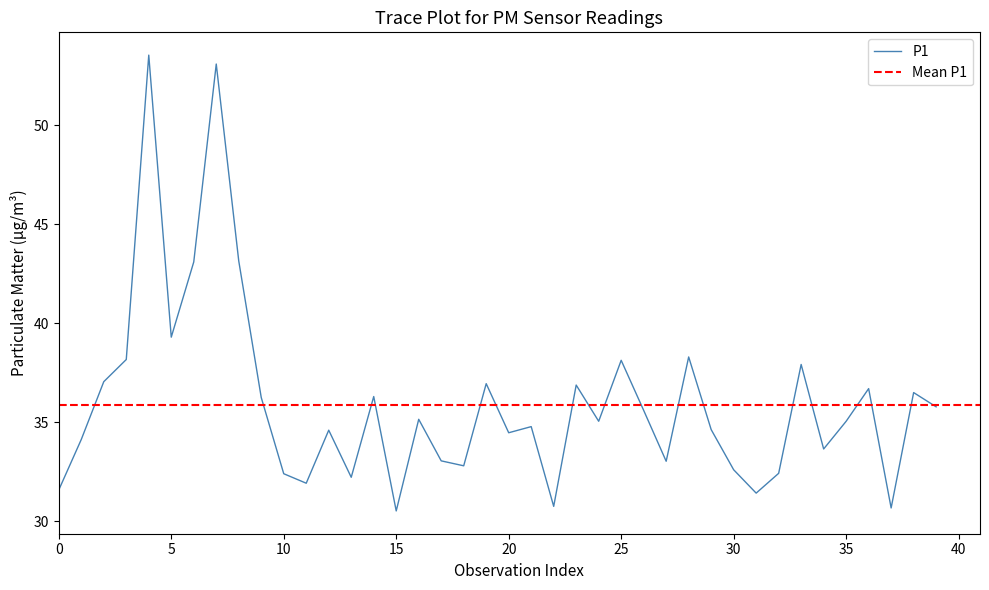

What is the average value?

36.0